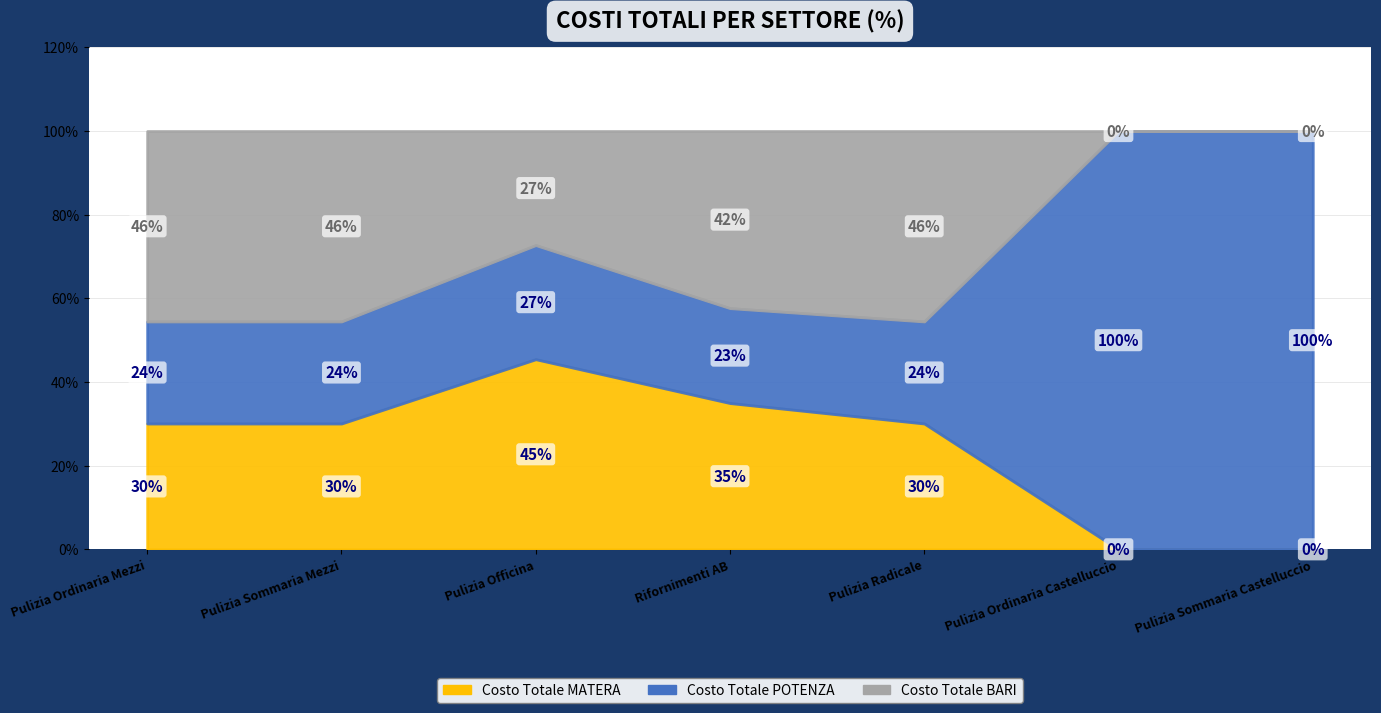

What are all the series names shown in the legend?

Costo Totale MATERA, Costo Totale POTENZA, Costo Totale BARI